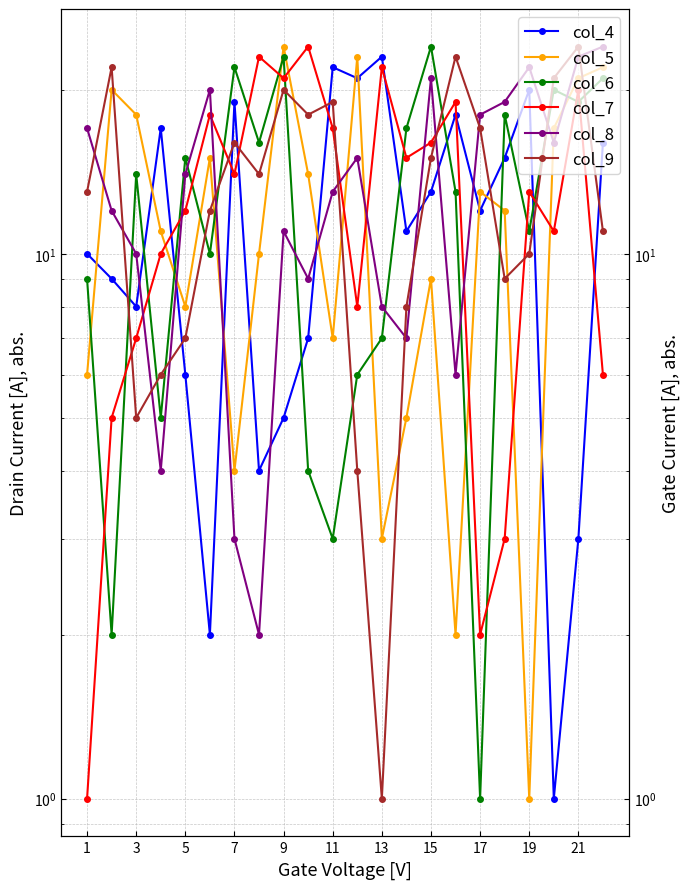

How many categories are shown in the chart?

22